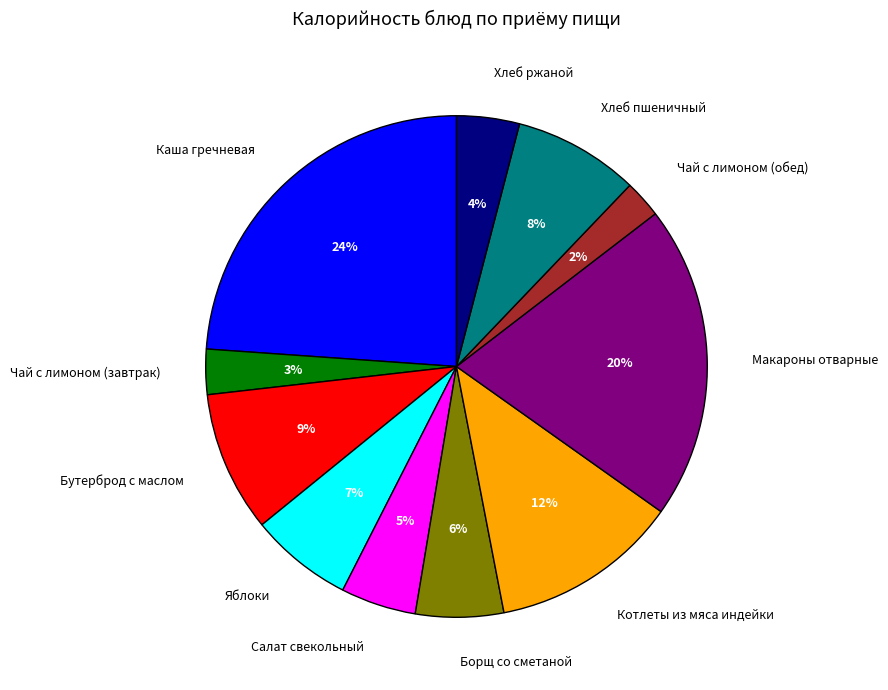

Which slice is the largest?

Каша гречневая